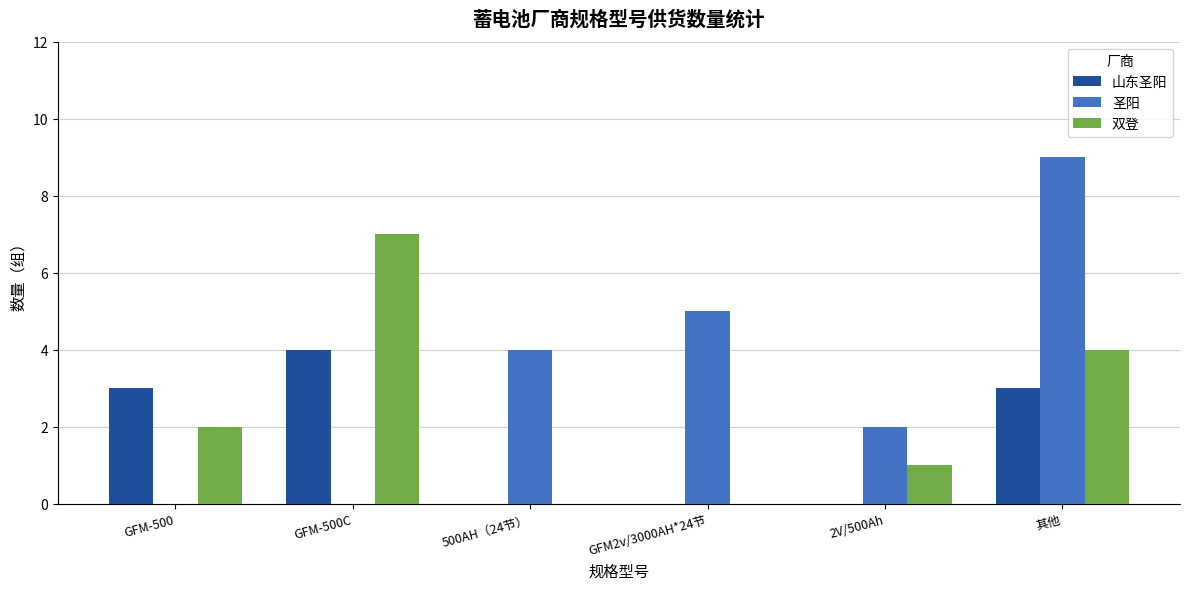

Reading right to left, what are all the values shown in this chart?

山东圣阳: 3	0	0	0	4	3
圣阳: 9	2	5	4	0	0
双登: 4	1	0	0	7	2